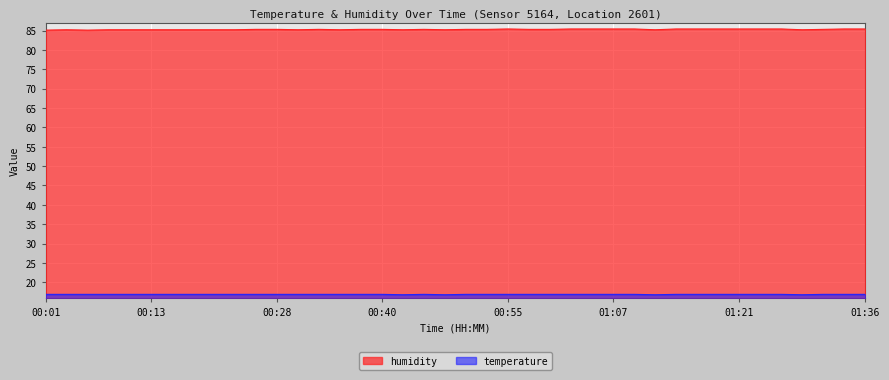

Where is the first local maximum for humidity?

00:04